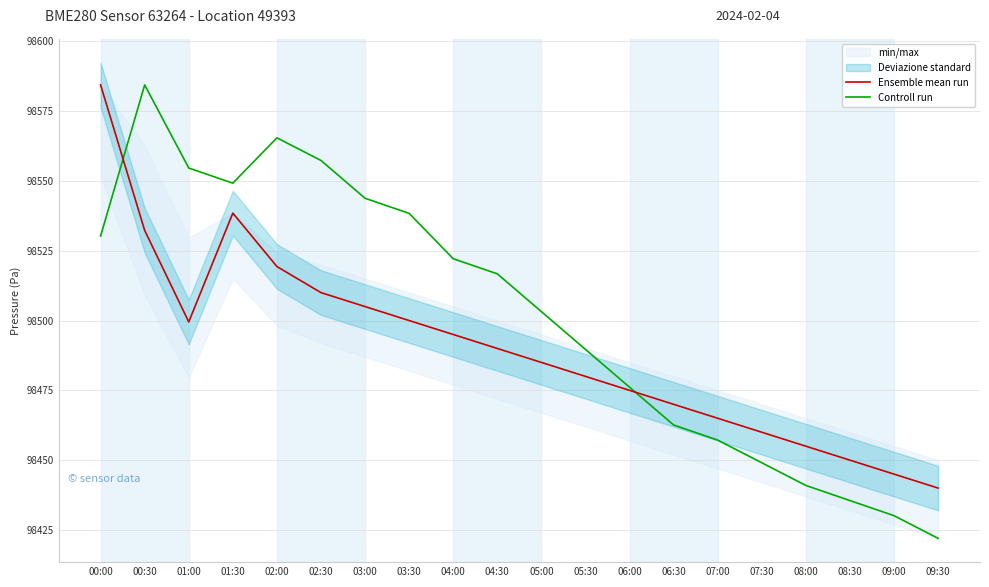

Which category has the lowest value across all series?

09:30